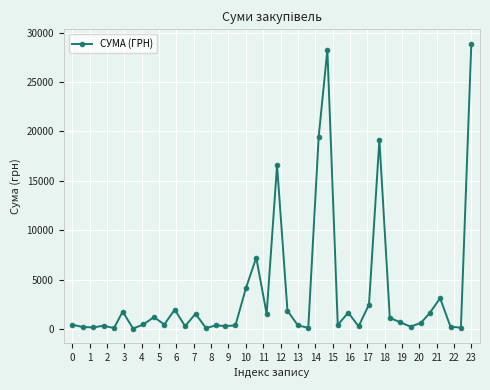

What is the value of the 35th point from the left?

628.0